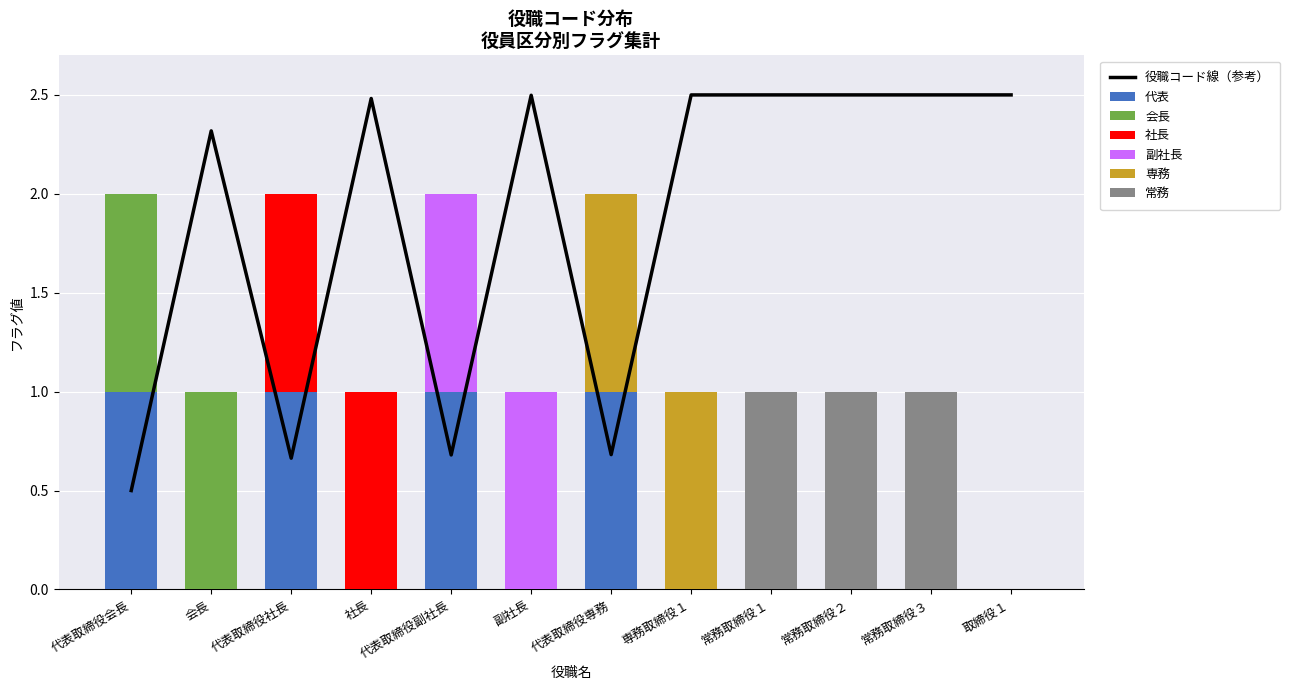

What is the difference between the 会長 values at 代表取締役専務 and 代表取締役会長?

1